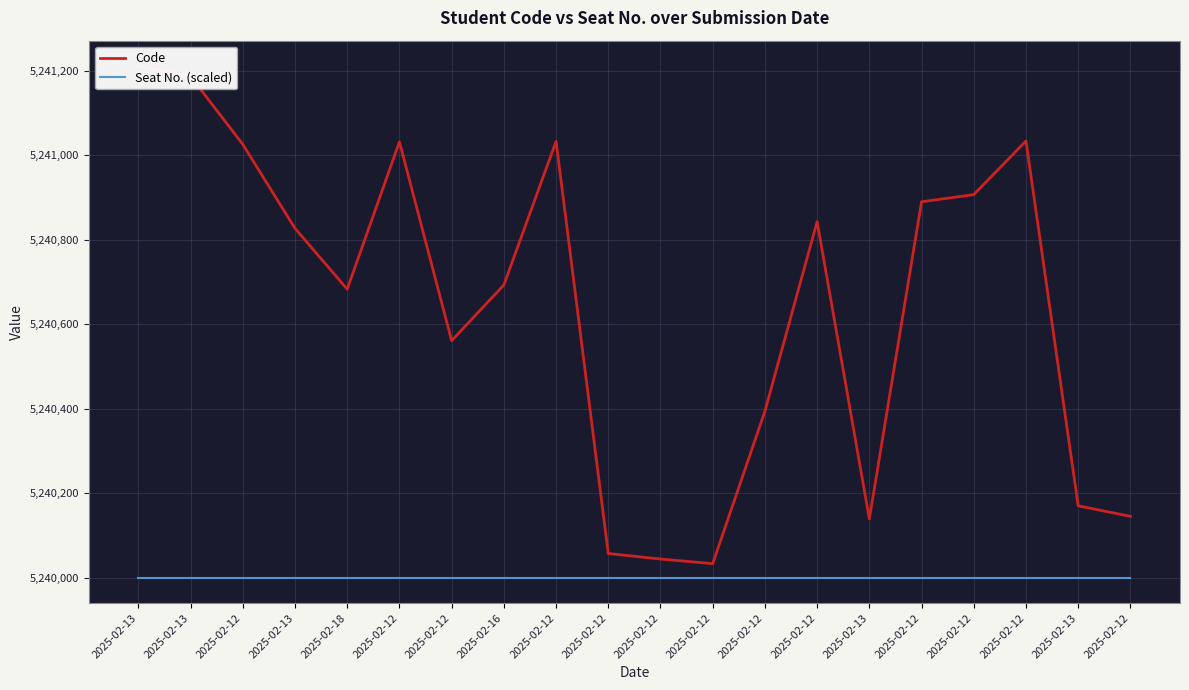

What is the label of the 10th point from the left?

2025-02-12